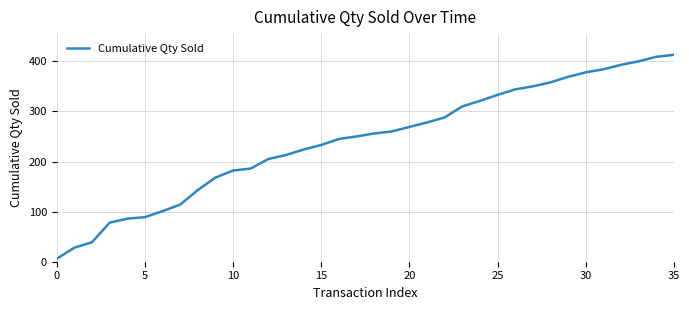

What is the difference between the maximum and minimum values?

407